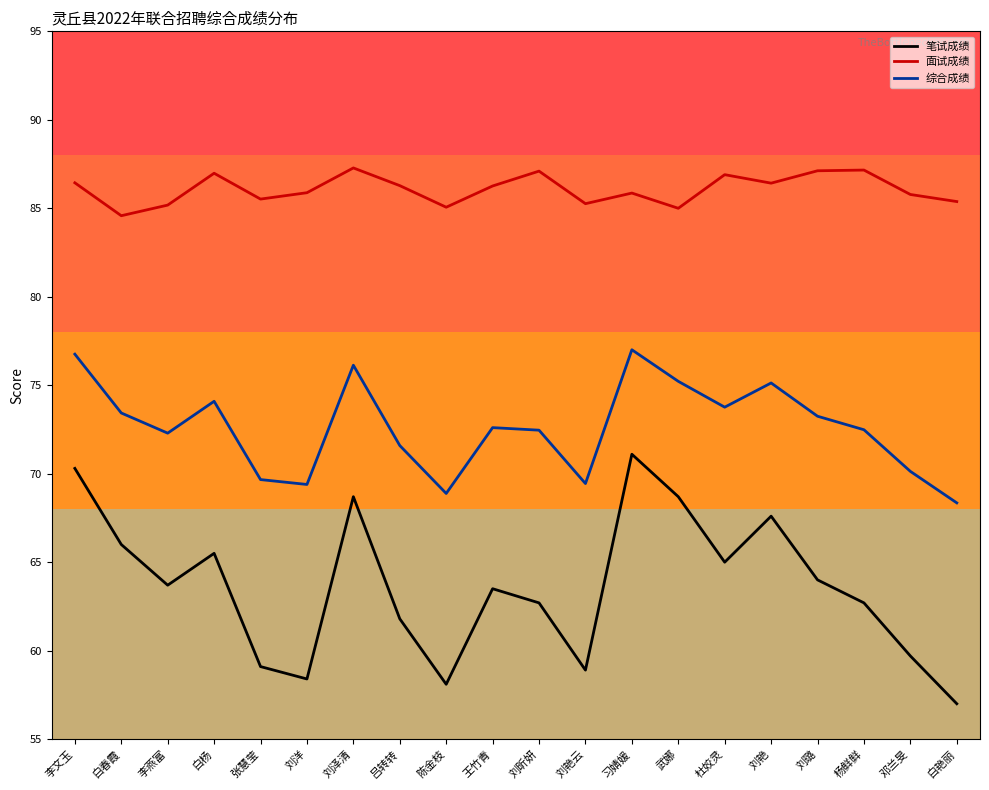

How many lines are shown in the chart?

3